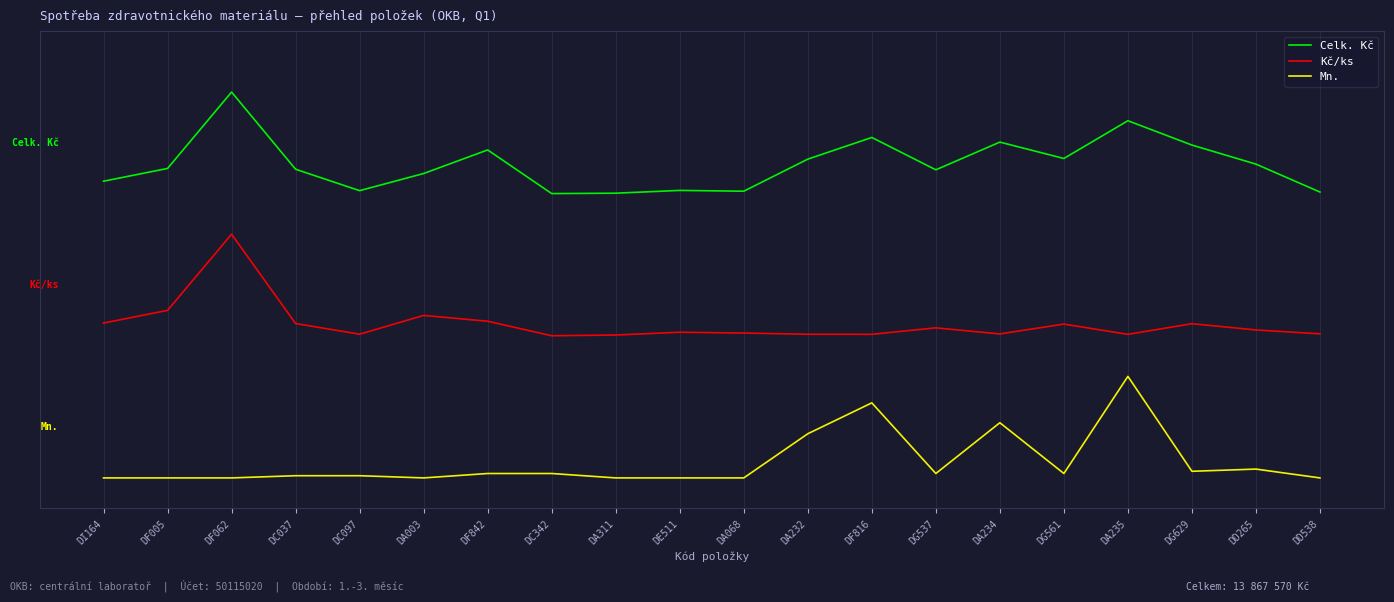

What are all the series names shown in the legend?

Celk. Kč, Kč/ks, Mn.